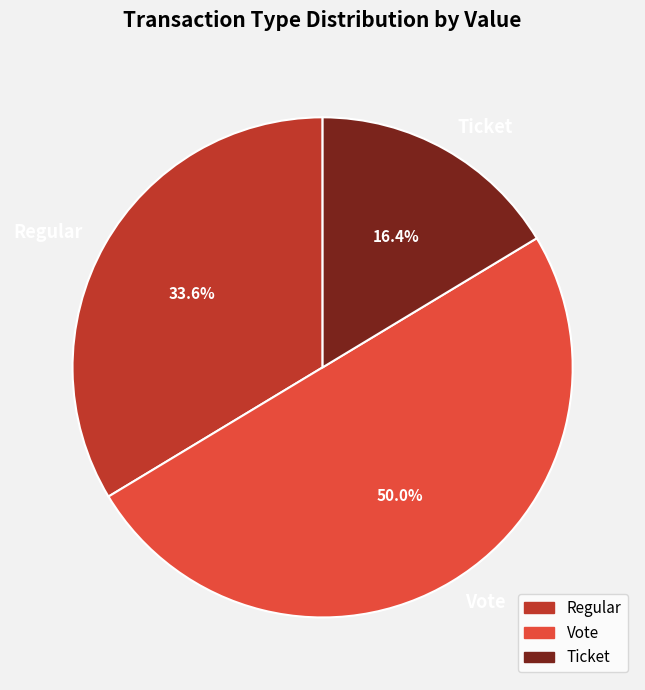

Combined, do Ticket and Vote account for over 50%?

Yes